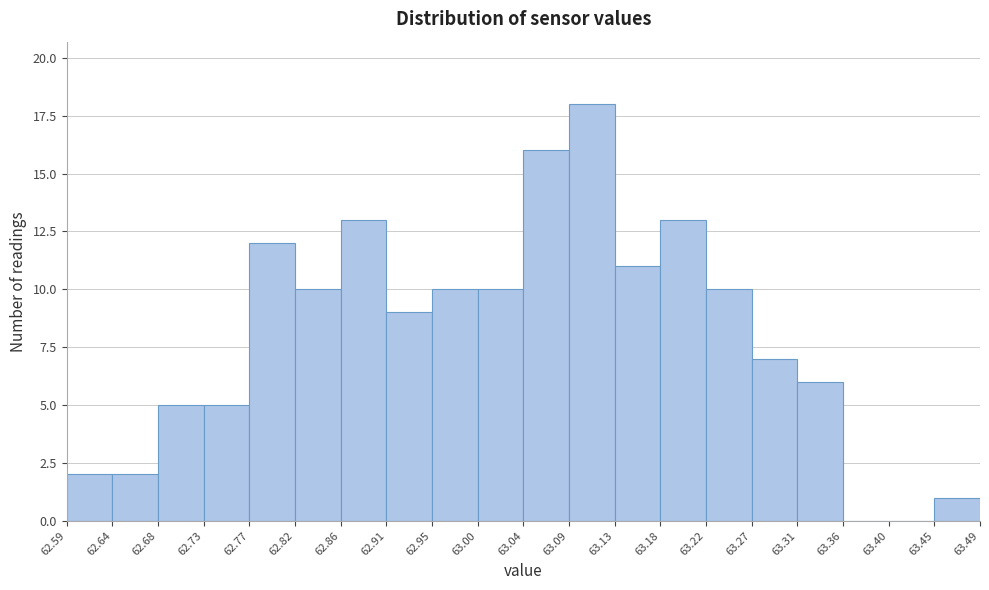

Reading left to right, transcribe this chart: for each bar, give the range it covers on the x-axis and its height. The values are not printed on the chart, so give them approximately, as read against the axis.

62.59 to 62.64: 2
62.64 to 62.68: 2
62.68 to 62.73: 5
62.73 to 62.77: 5
62.77 to 62.82: 12
62.82 to 62.86: 10
62.86 to 62.91: 13
62.91 to 62.95: 9
62.95 to 63.00: 10
63.00 to 63.04: 10
63.04 to 63.09: 16
63.09 to 63.13: 18
63.13 to 63.18: 11
63.18 to 63.22: 13
63.22 to 63.27: 10
63.27 to 63.31: 7
63.31 to 63.36: 6
63.36 to 63.40: 0
63.40 to 63.45: 0
63.45 to 63.49: 1